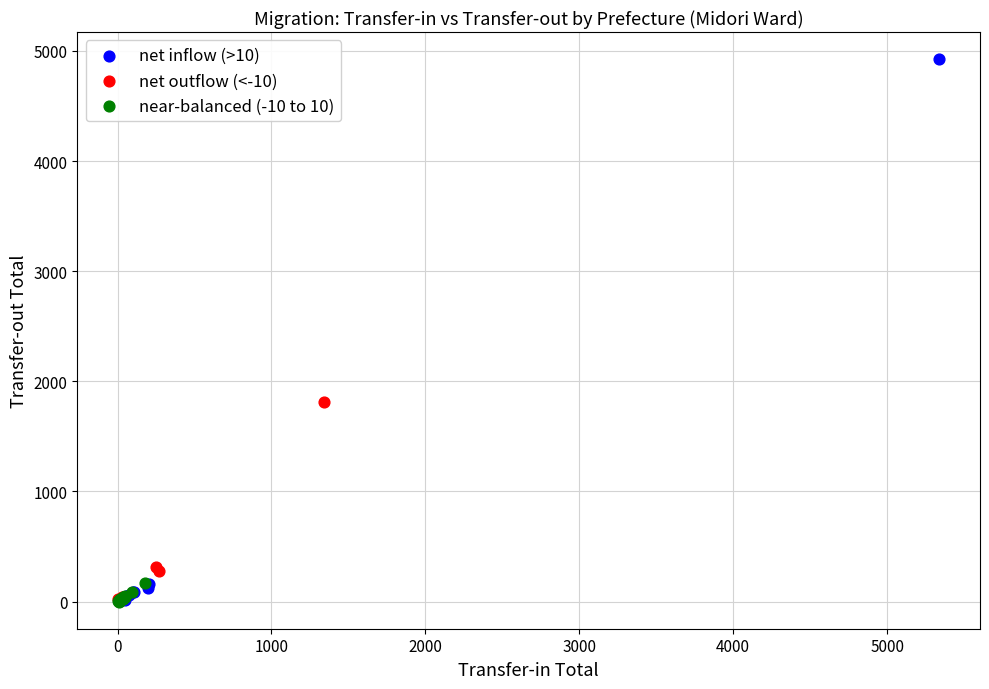

Which series has the widest spread of Y values?

net inflow (>10)